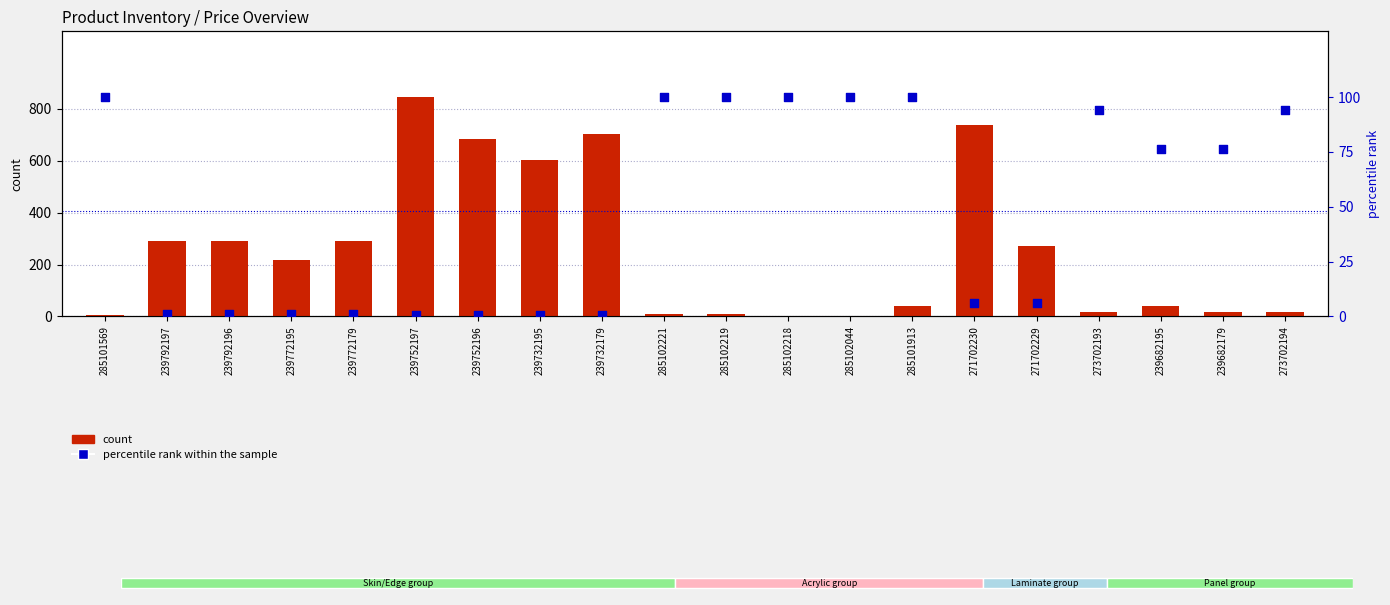

At how many categories does at least one series exceed 616?

4